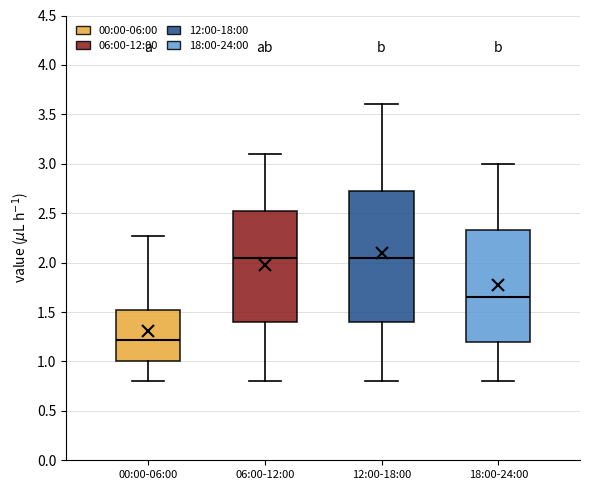

Reading left to right, read every box against the y-axis: the position of its median line, the range the box covers, and the ends of its whiskers. The values are not printed on the chart, so give them approximately, as read against the axis.

00:00-06:00: median 1.20, box 1.00 to 1.50, whiskers 0.80 to 2.25
06:00-12:00: median 2.05, box 1.40 to 2.55, whiskers 0.80 to 3.10
12:00-18:00: median 2.05, box 1.40 to 2.75, whiskers 0.80 to 3.60
18:00-24:00: median 1.65, box 1.20 to 2.35, whiskers 0.80 to 3.00